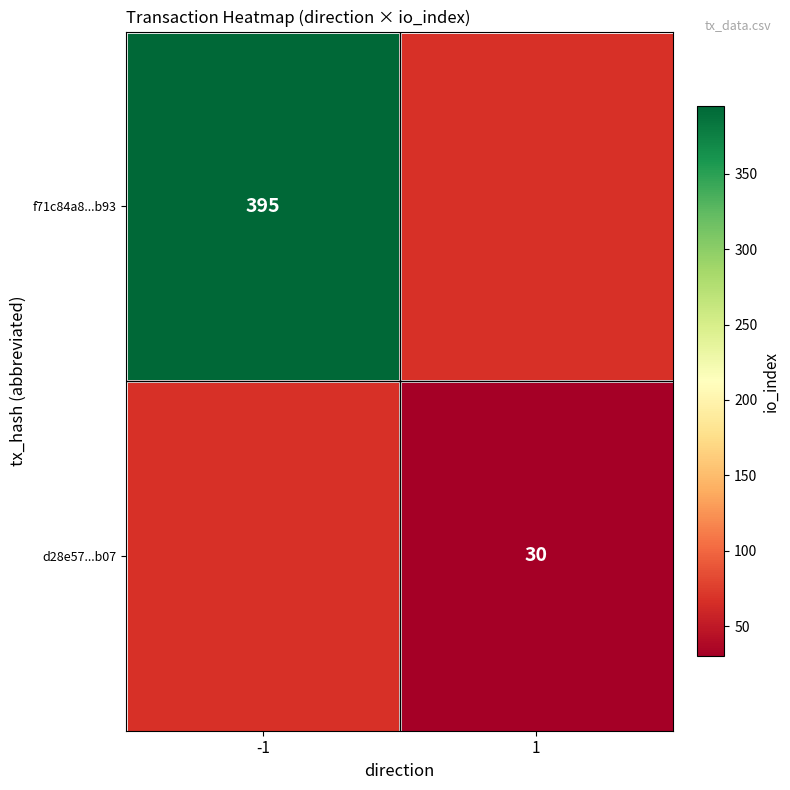

True or false: d28e57...b07 has a value of 9 at 1.

False